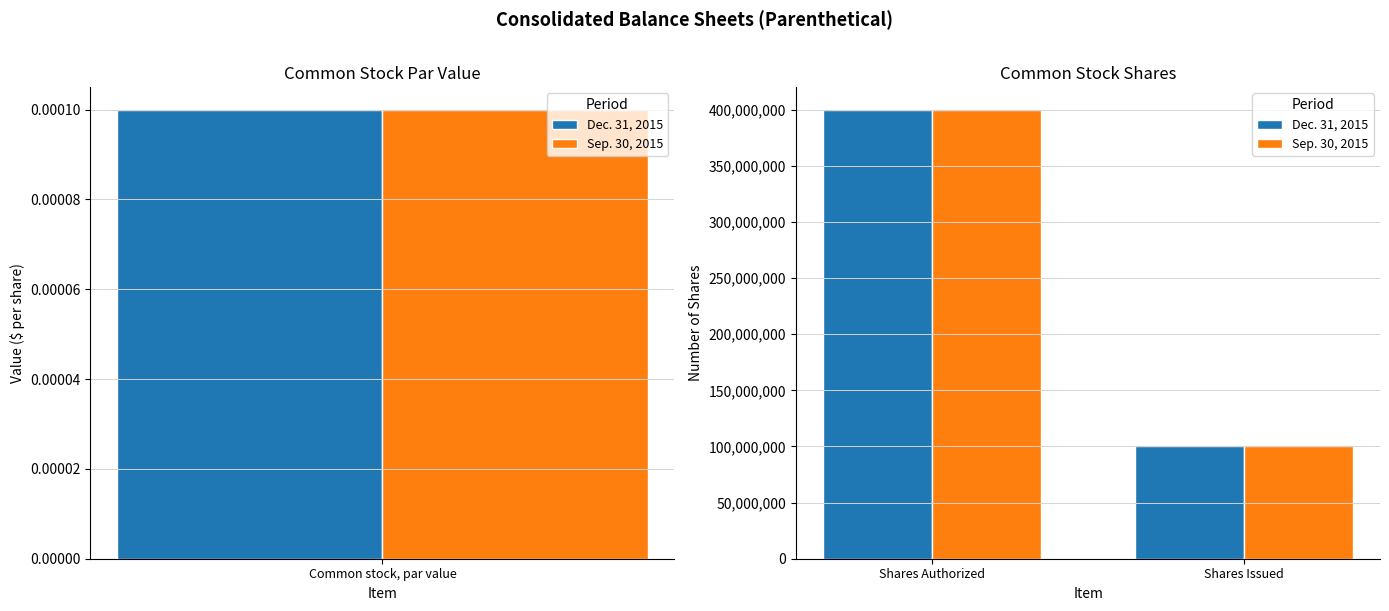

What is the maximum value shown in the chart?

400000000